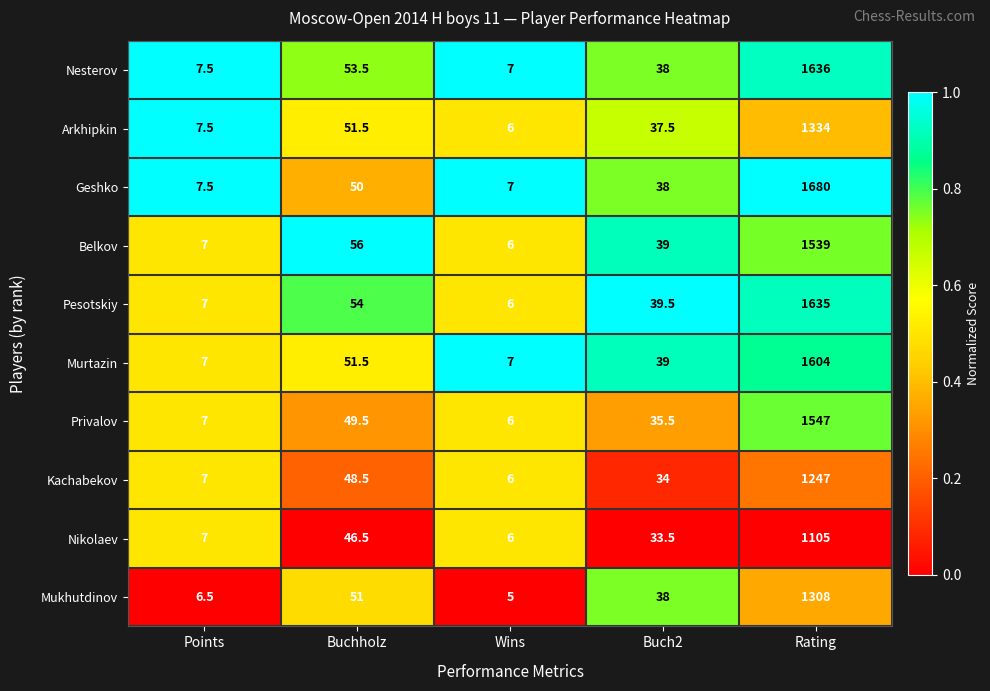

Which series has the largest range (max minus min)?

Geshko